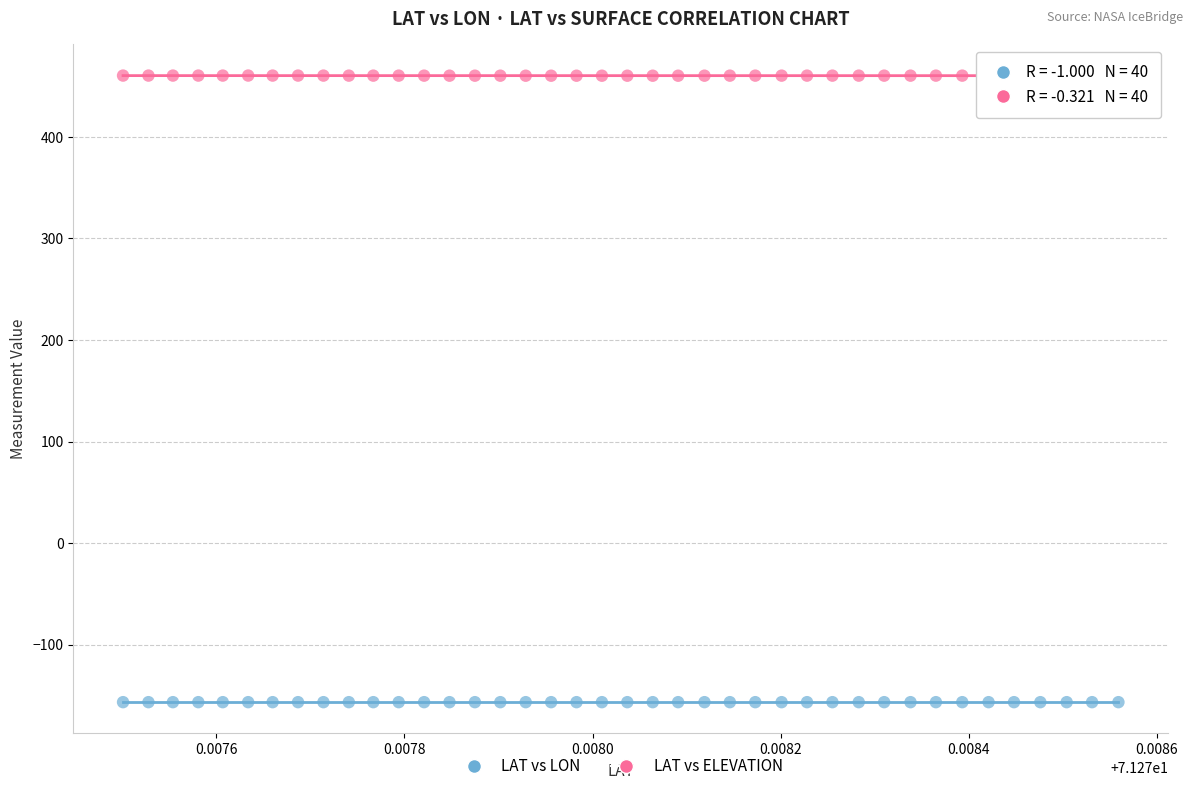

Across all data points, what is the range of Y values (max minus min)?

617.0